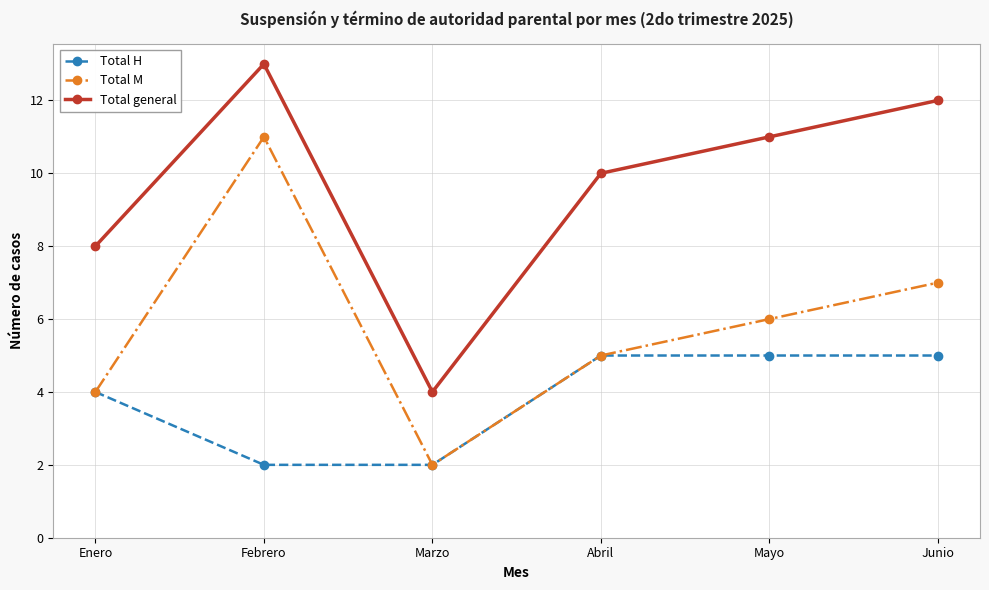

What is the difference between the highest and lowest values at Junio?

7